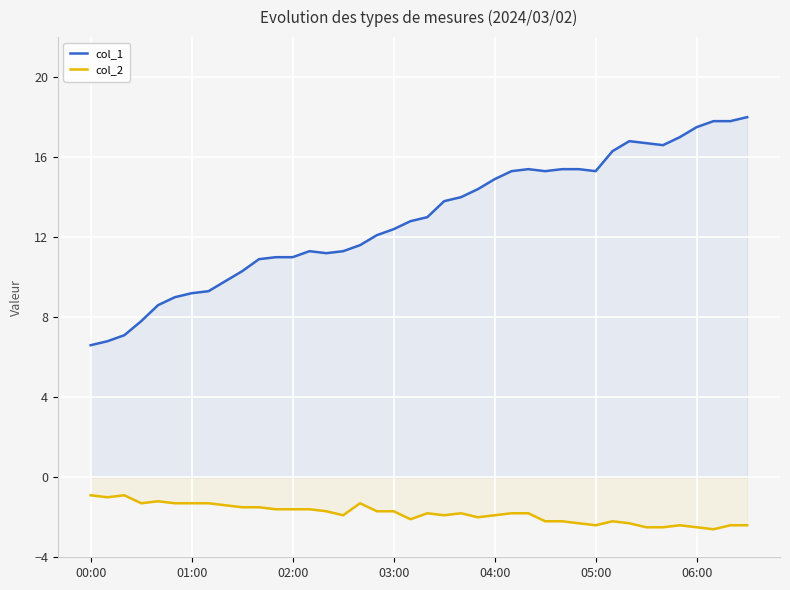

What is the lowest value of the col_2 series?

-2.6